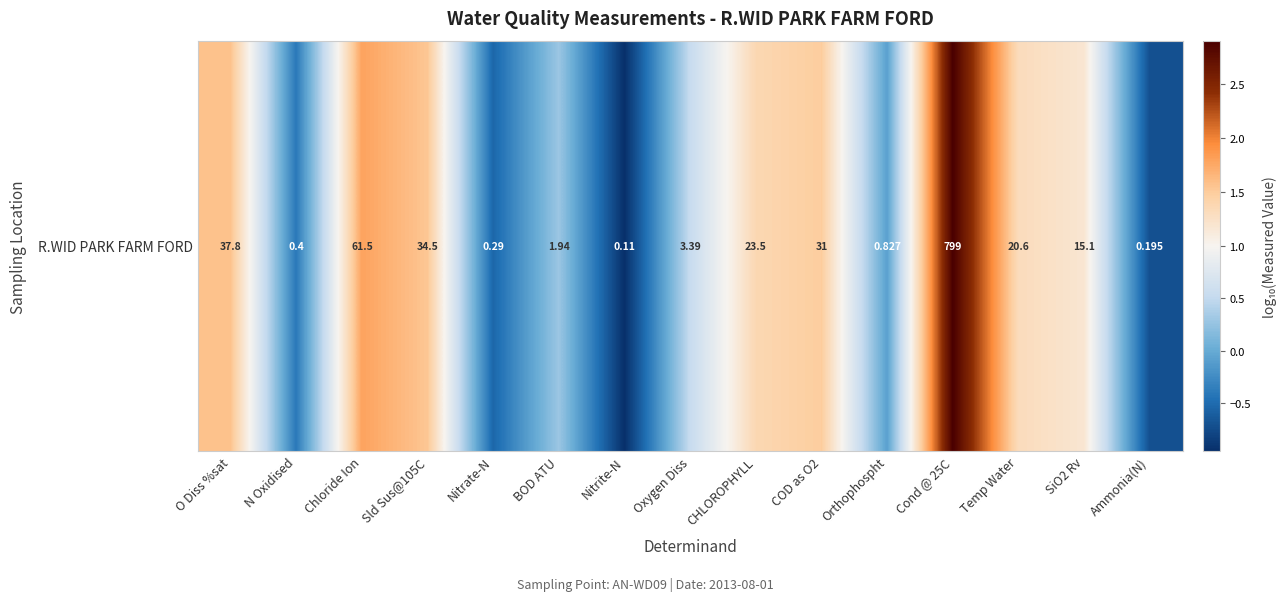

Reading left to right, list all the values displayed in this chart.

1.6	-0.4	1.8	1.5	-0.5	0.3	-1.0	0.5	1.4	1.5	-0.1	2.9	1.3	1.2	-0.7